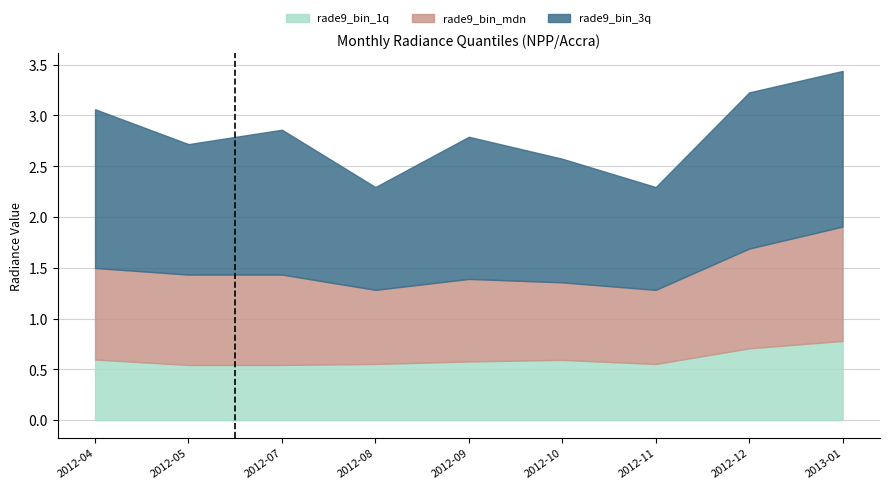

The rade9_bin_1q series shows 0.2 at 2013-01. True or false?

False